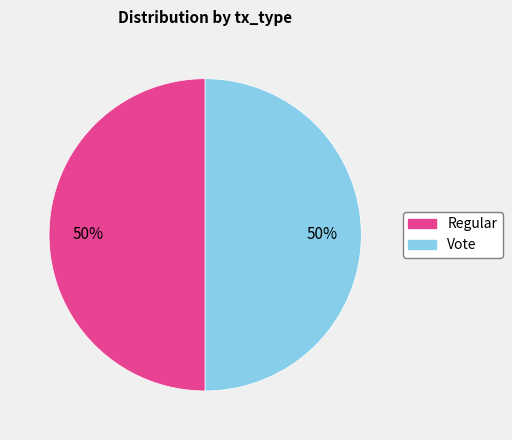

The Regular slice represents 60% of the pie. True or false?

False